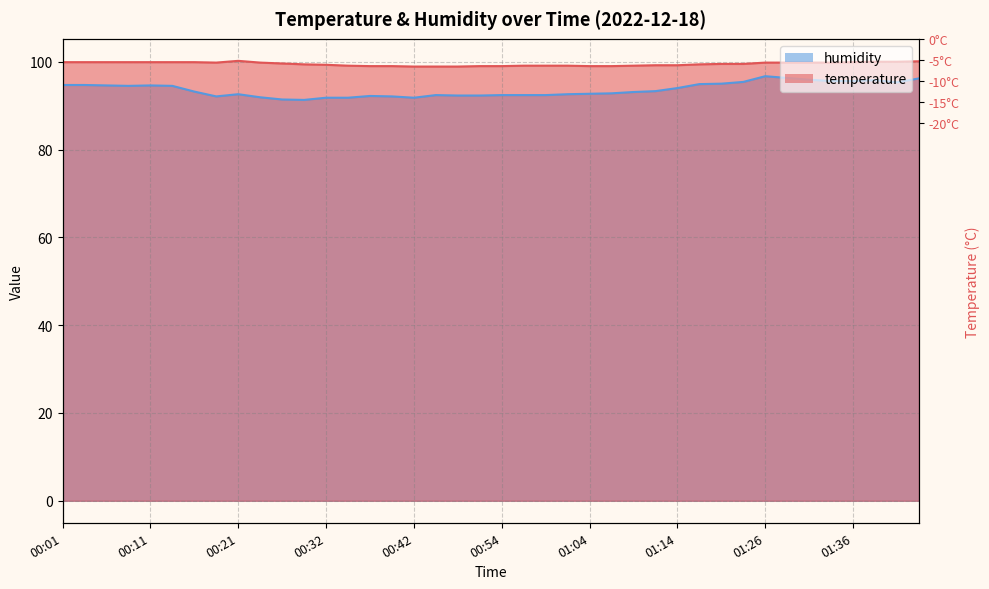

What is the difference between the highest and lowest values at 01:39?

4.2